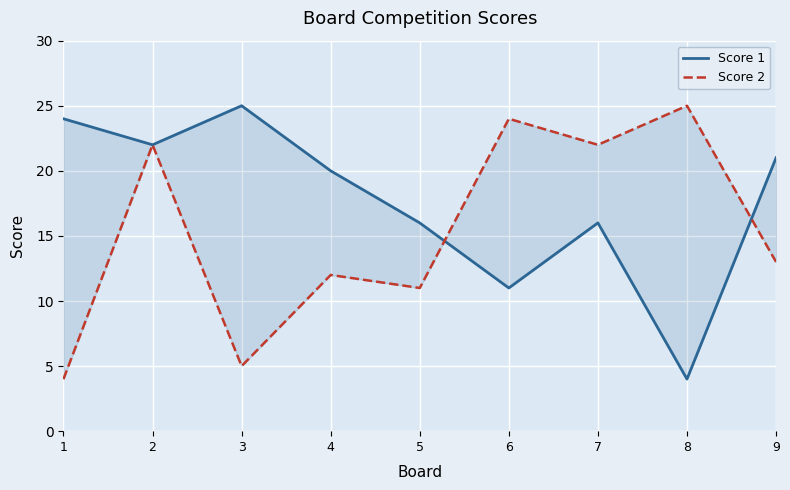

How many times do Score 1 and Score 2 cross each other?

2